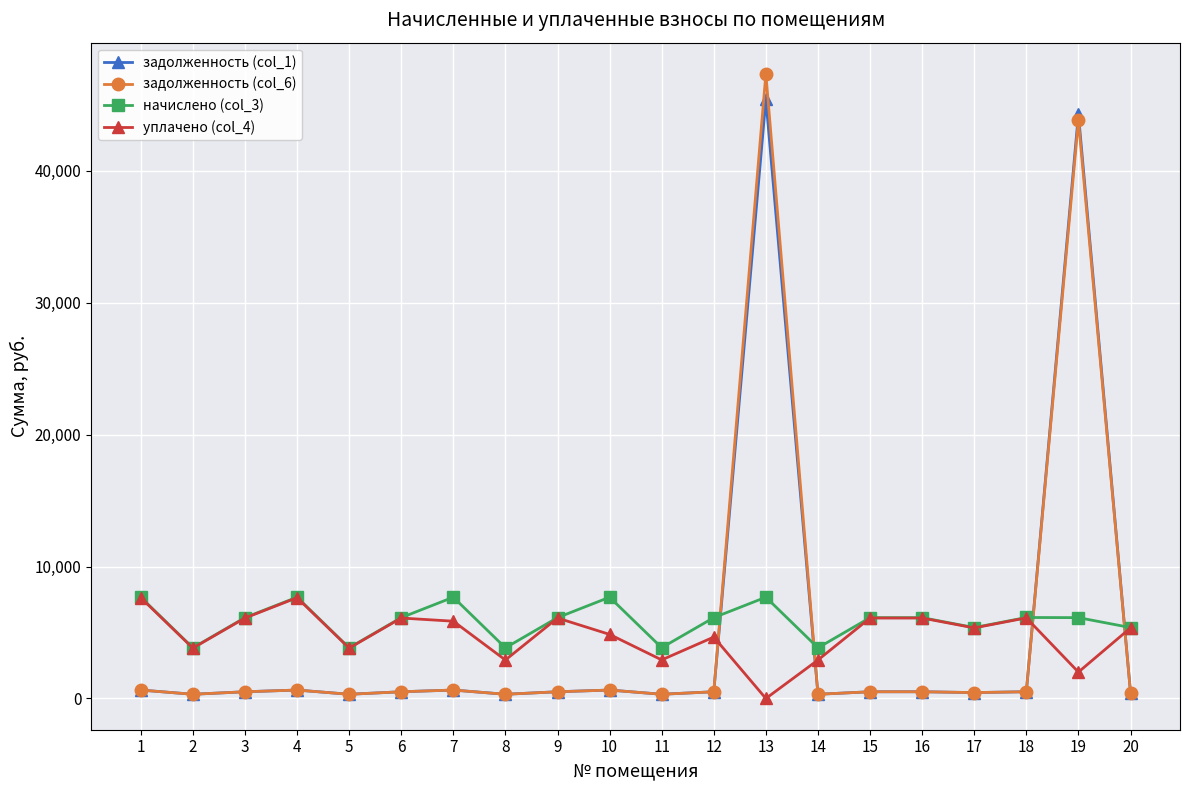

At which category is the sum across all series the highest?

13